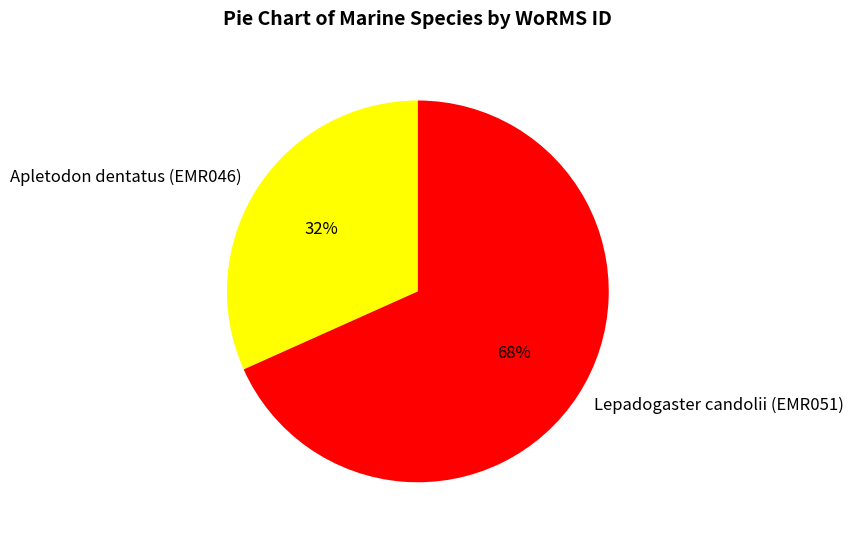

To the nearest percent, what is the combined percentage of Lepadogaster candolii (EMR051) and Apletodon dentatus (EMR046)?

100%